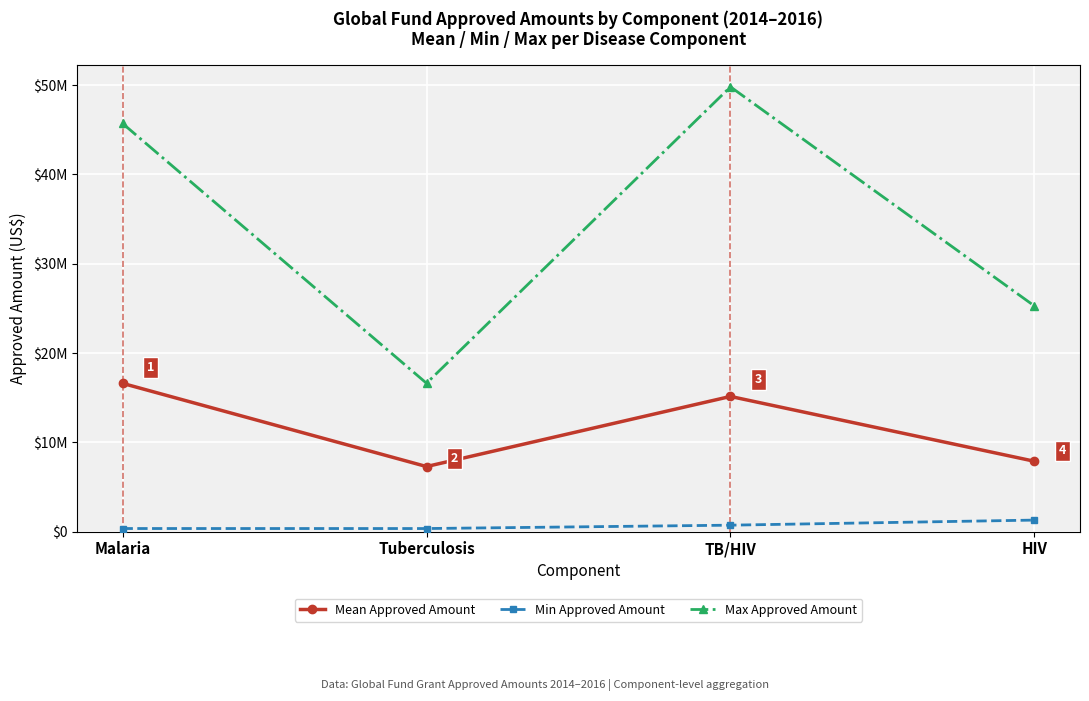

Is this an area chart (filled region under the line)?

No